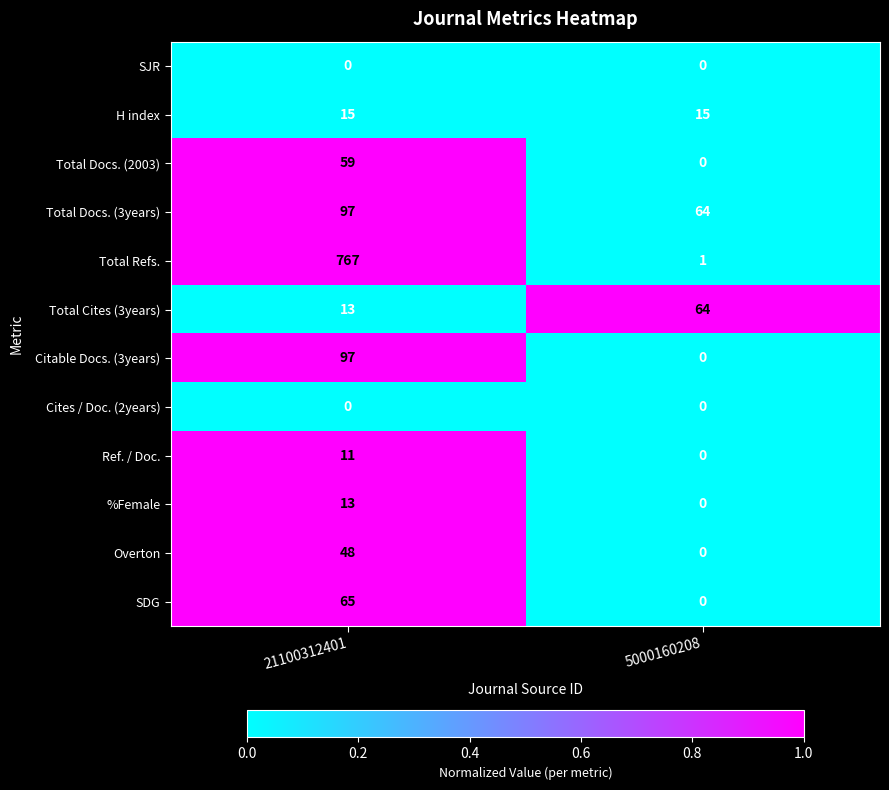

What is the maximum value for %Female?

13